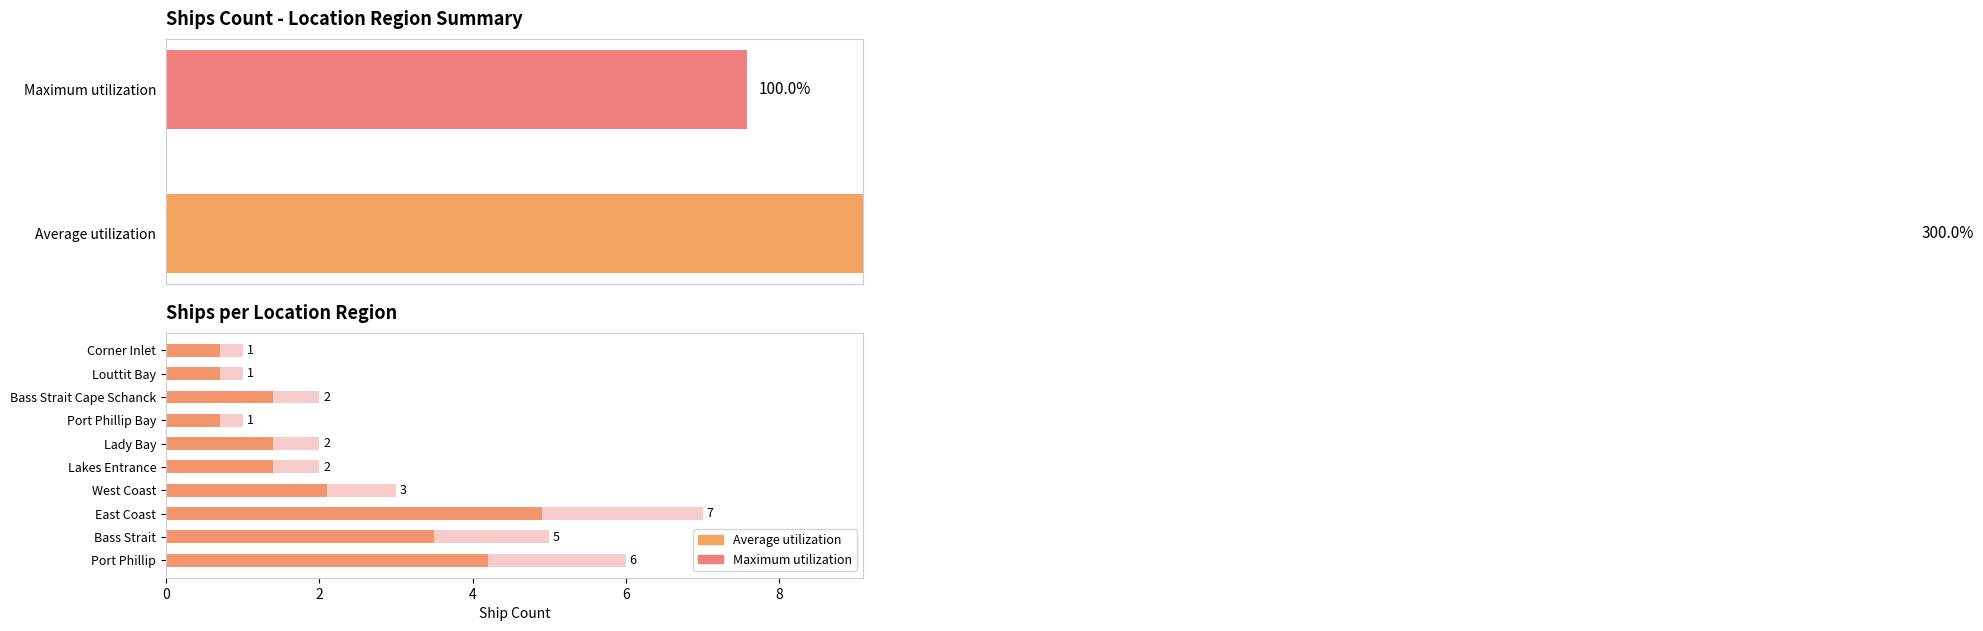

What are all the series names shown in the legend?

Average utilization, Maximum utilization